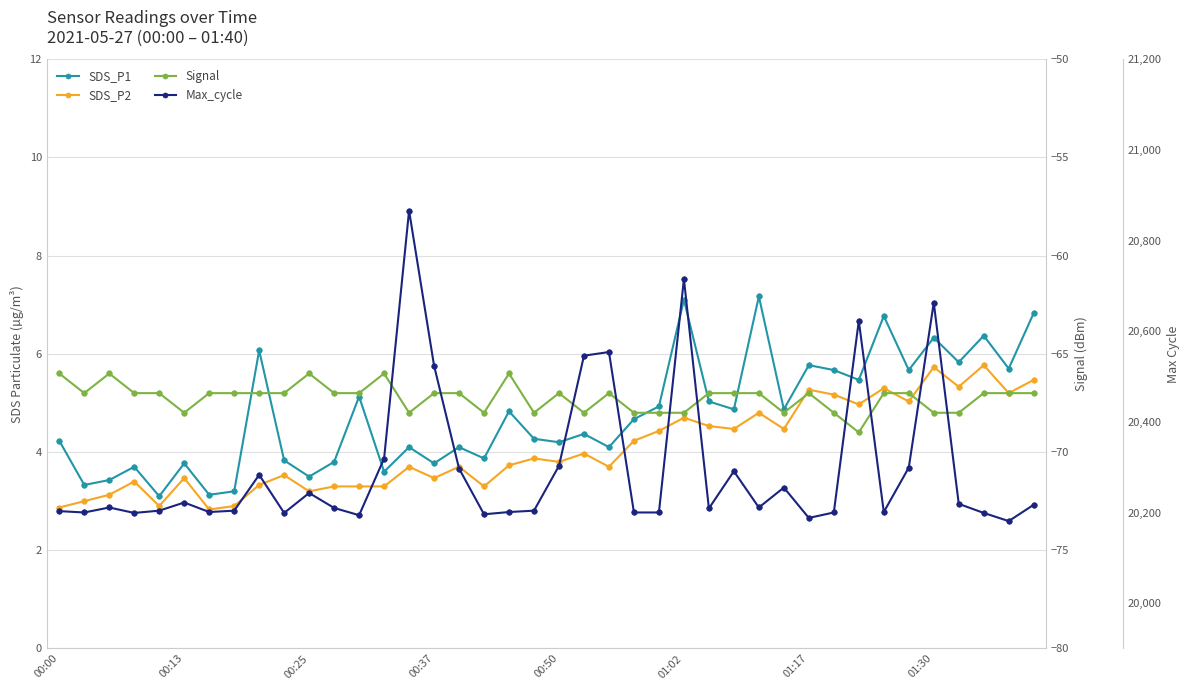

What is the difference between the Signal values at 30 and 32?

2.0